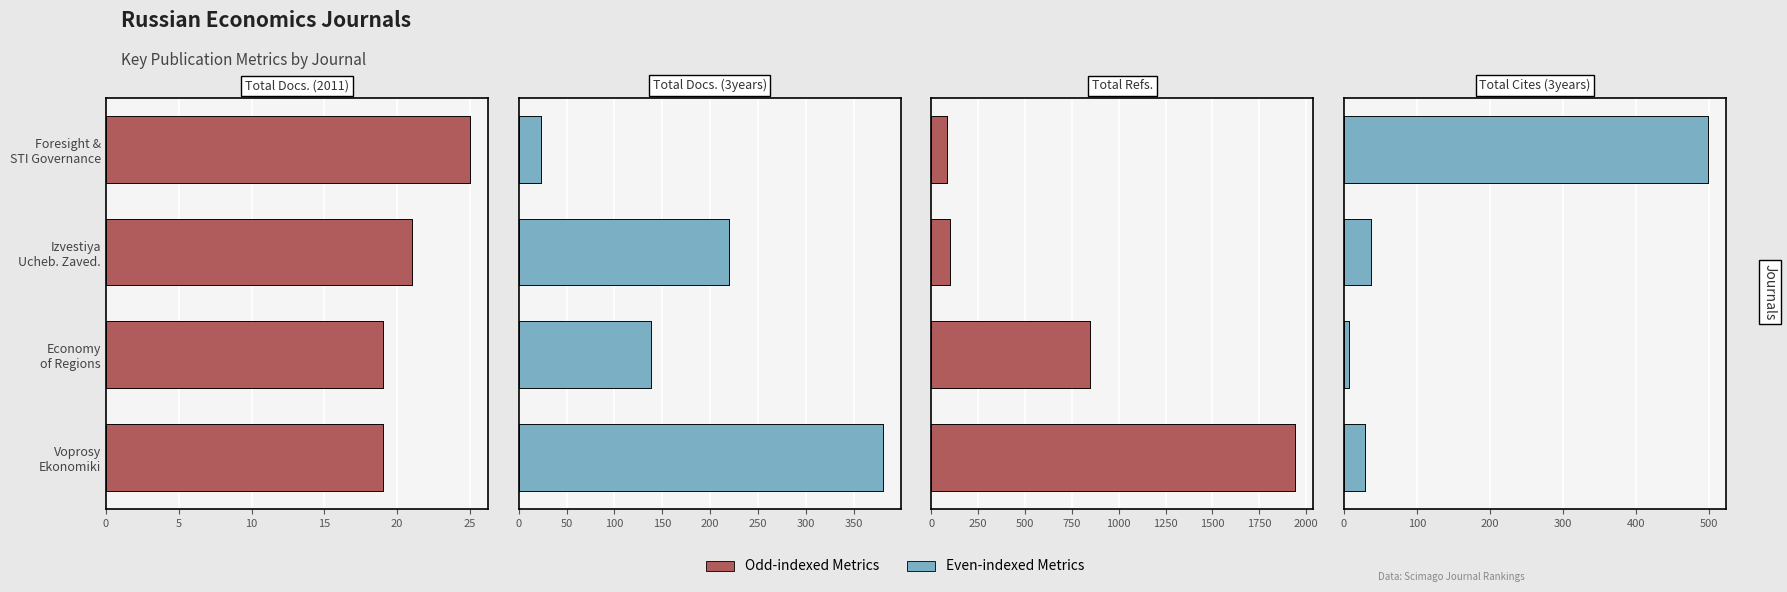

What is the difference between the highest and lowest values at Voprosy Ekonomiki?

1922